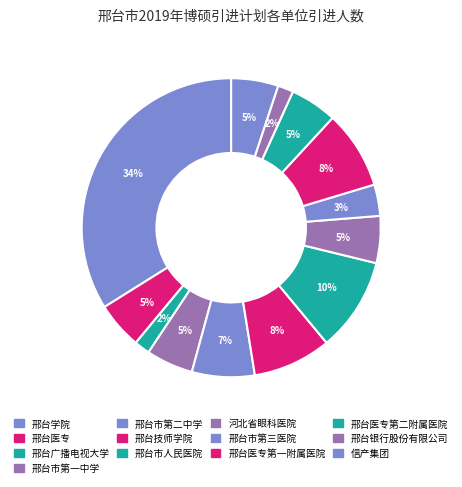

How many slices are in this pie chart?

13